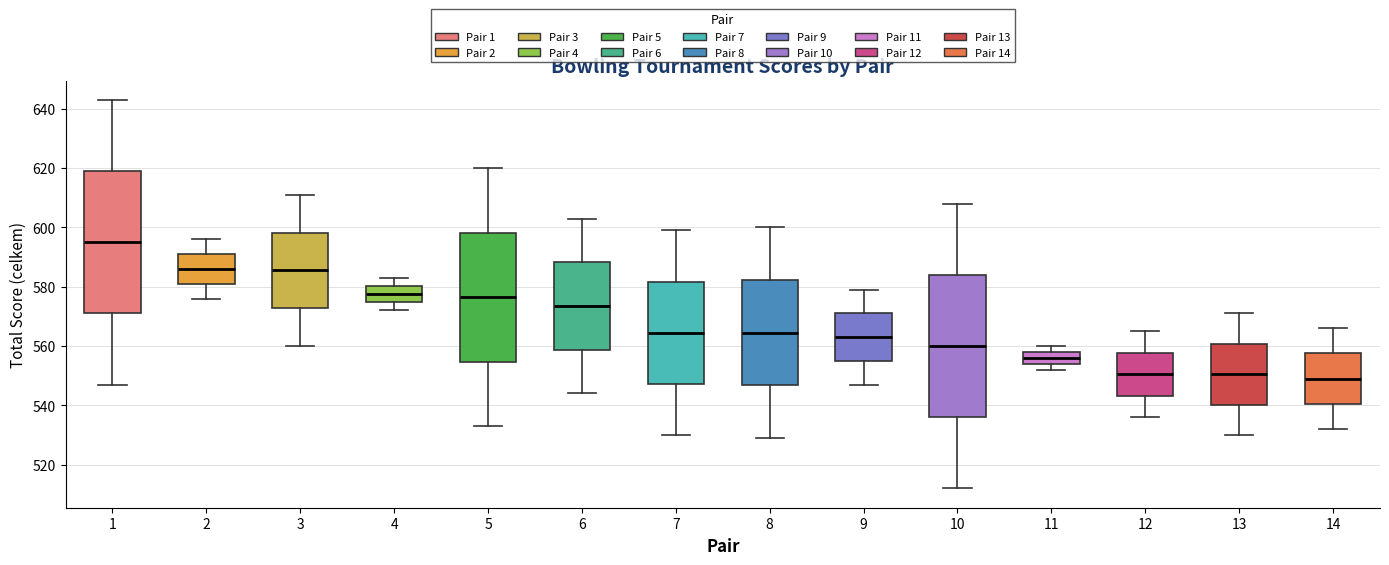

Which box's median line is the highest?

1